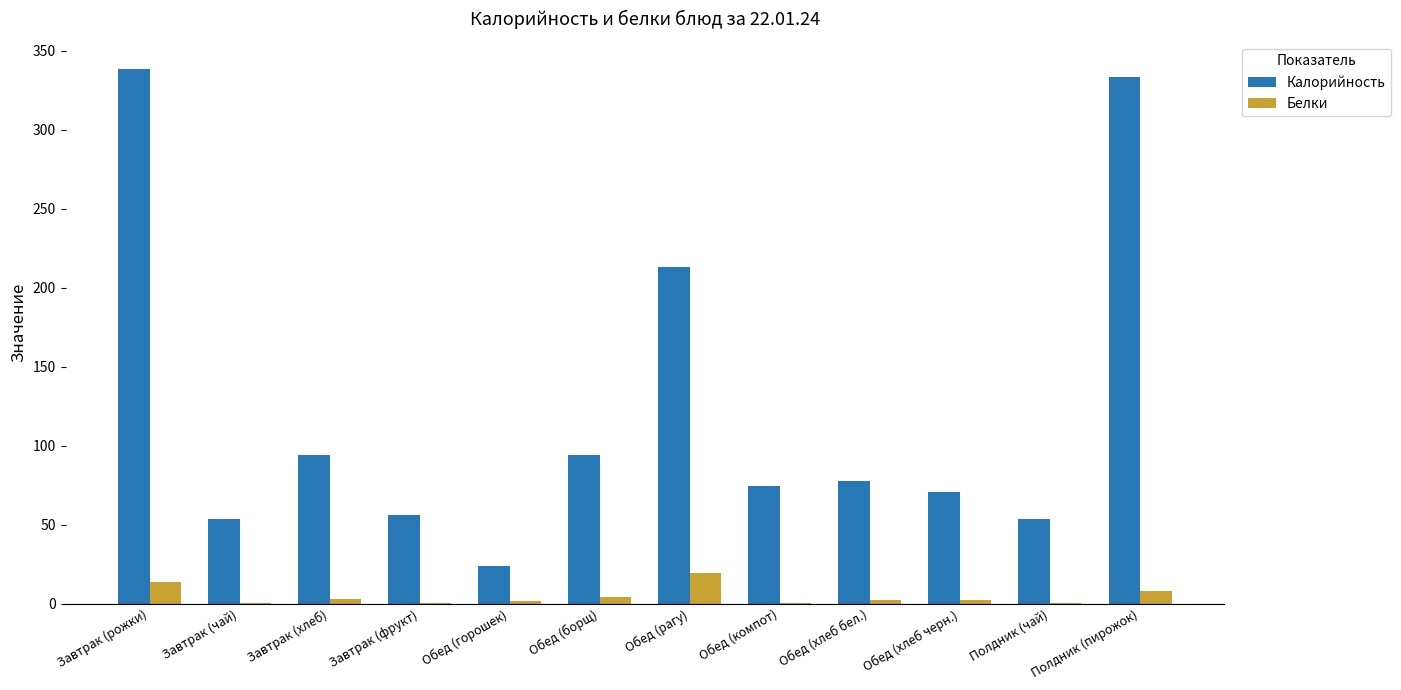

The Белки series shows 0.5 at Завтрак (фрукт). True or false?

True